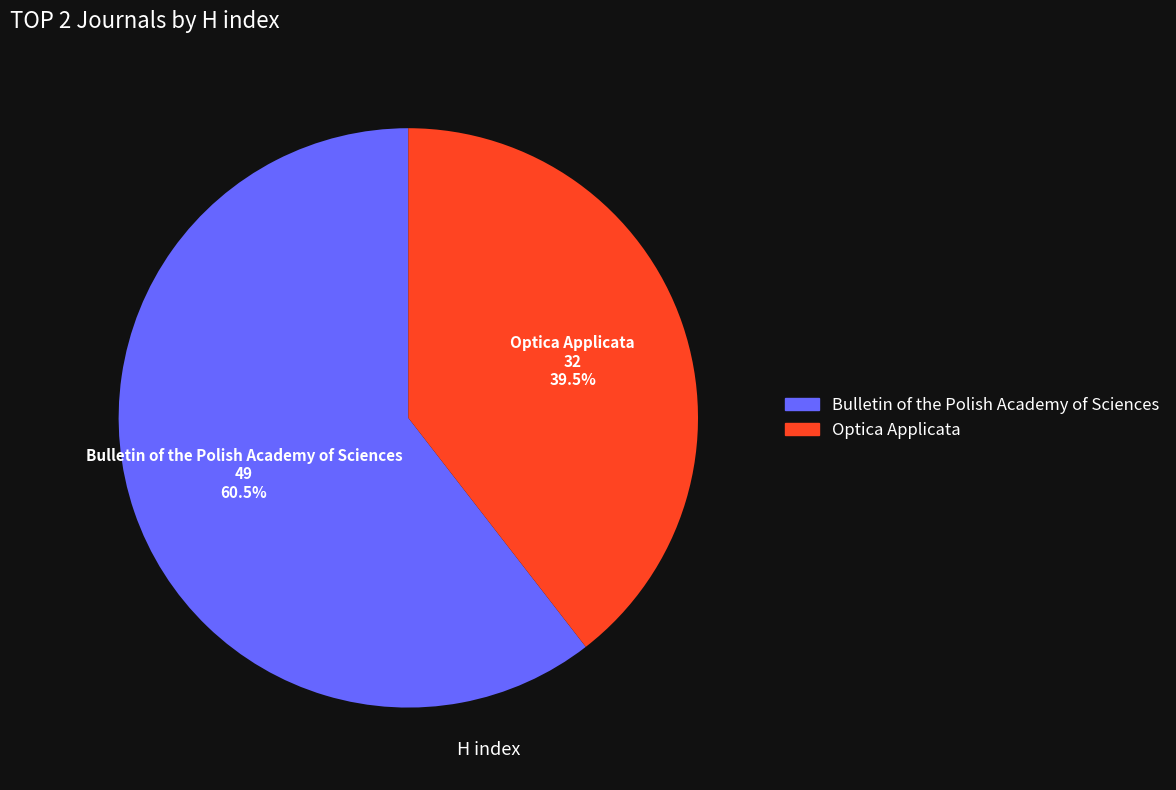

Between Optica Applicata and Bulletin of the Polish Academy of Sciences, which is larger?

Bulletin of the Polish Academy of Sciences